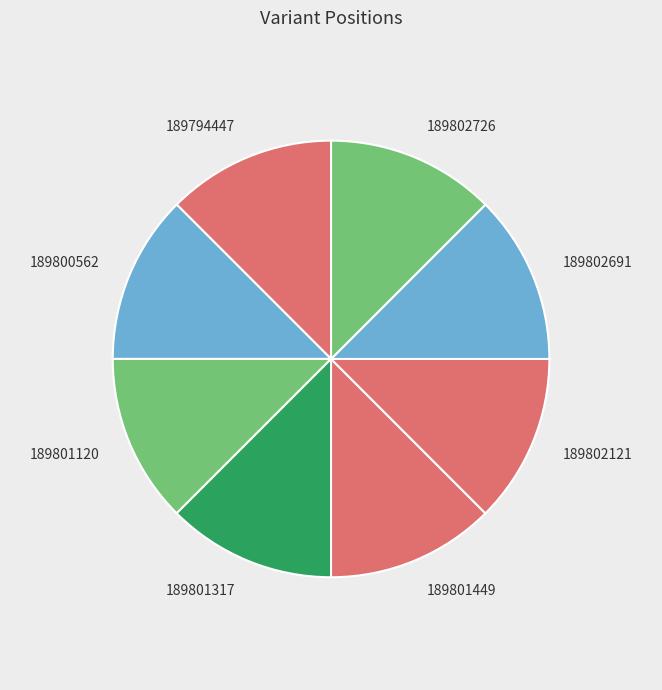

How many slices are in this pie chart?

8